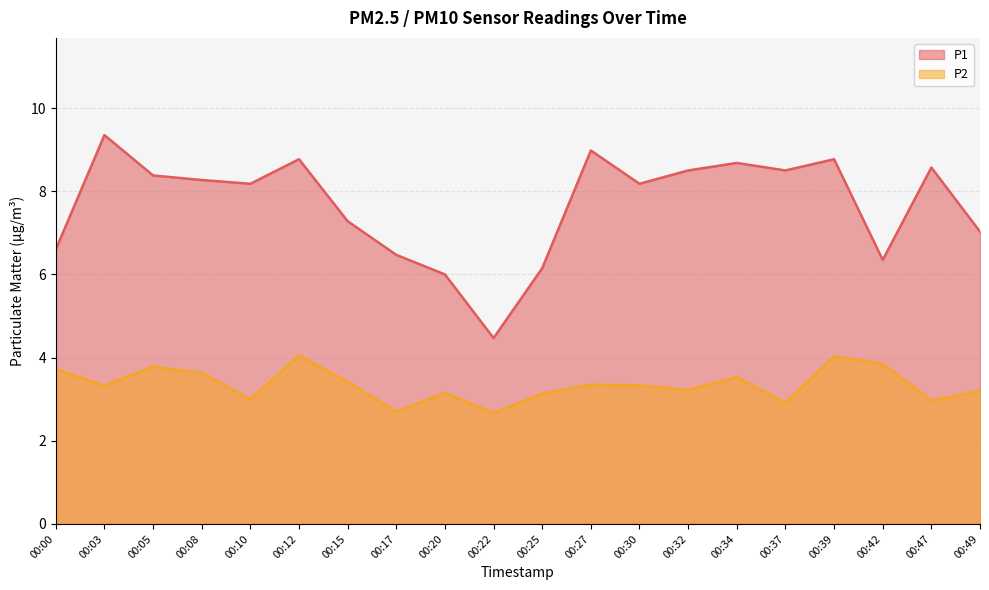

The value of P1 at 00:05 is 8.4. True or false?

True